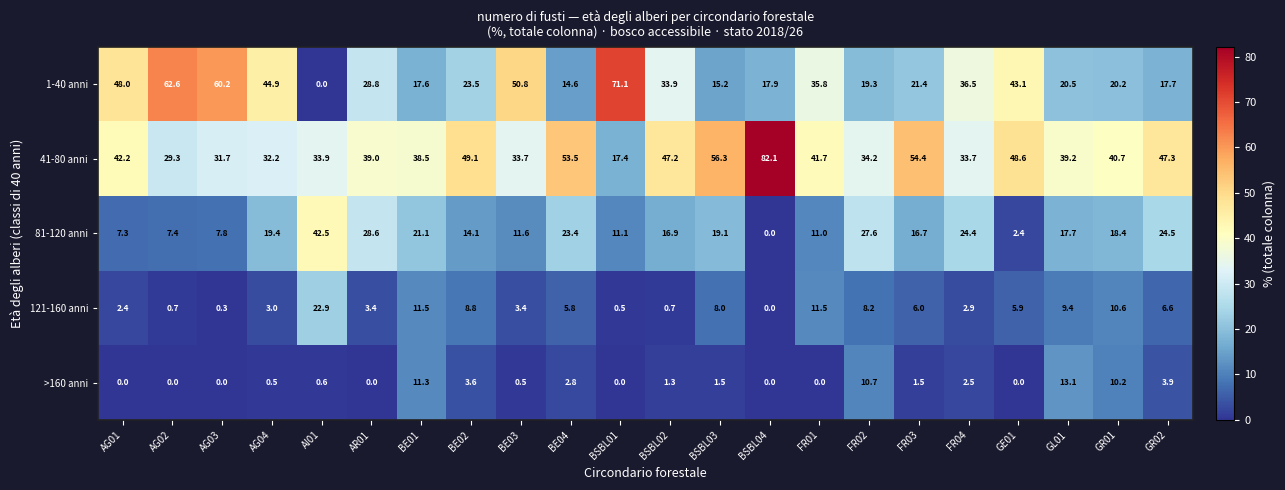

What is the difference between the maximum and minimum values in the 121-160 anni series?

22.9